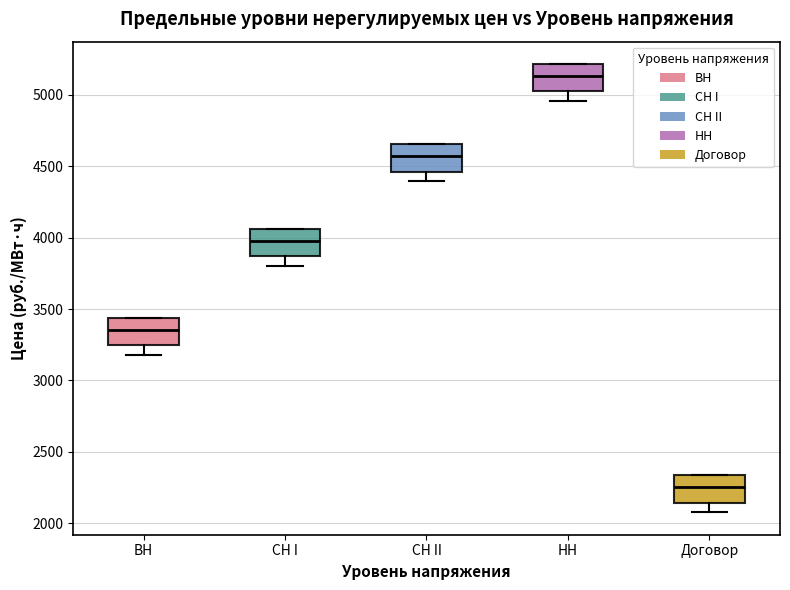

Reading left to right, read every box against the y-axis: the position of its median line, the range the box covers, and the ends of its whiskers. The values are not printed on the chart, so give them approximately, as read against the axis.

ВН: median 3350, box 3250 to 3450, whiskers 3200 to 3450
СН I: median 4000, box 3850 to 4050, whiskers 3800 to 4050
СН II: median 4550, box 4450 to 4650, whiskers 4400 to 4650
НН: median 5150, box 5000 to 5200, whiskers 4950 to 5200
Договор: median 2250, box 2150 to 2350, whiskers 2100 to 2350